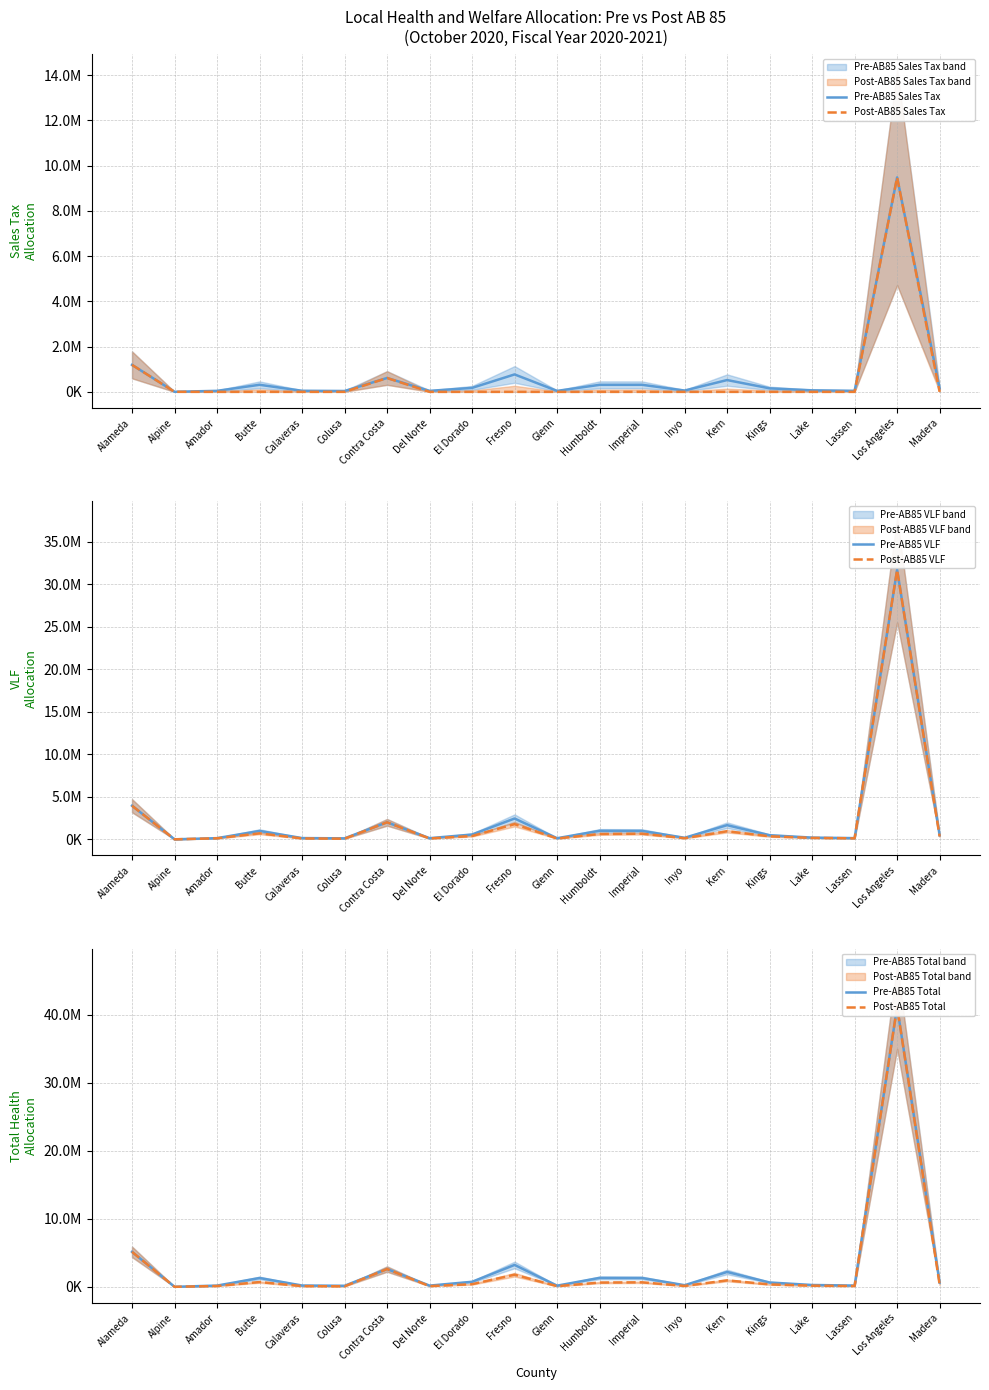

At which category does the chart reach its peak across all series?

Los Angeles